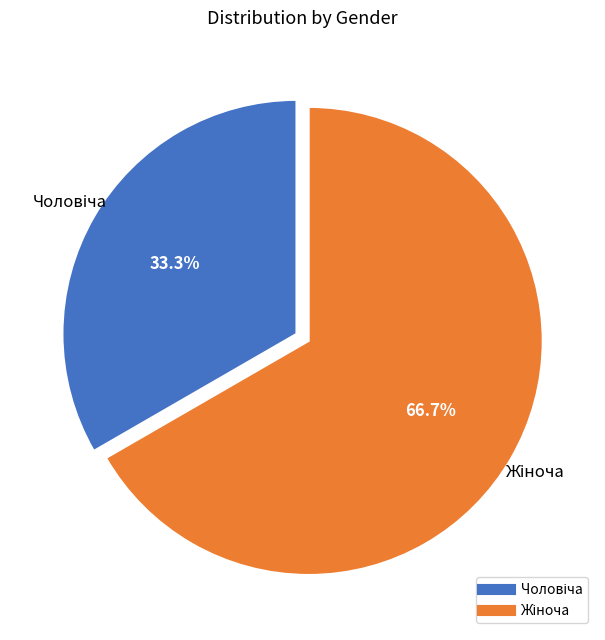

Is there any slice that represents more than half of the pie?

Yes